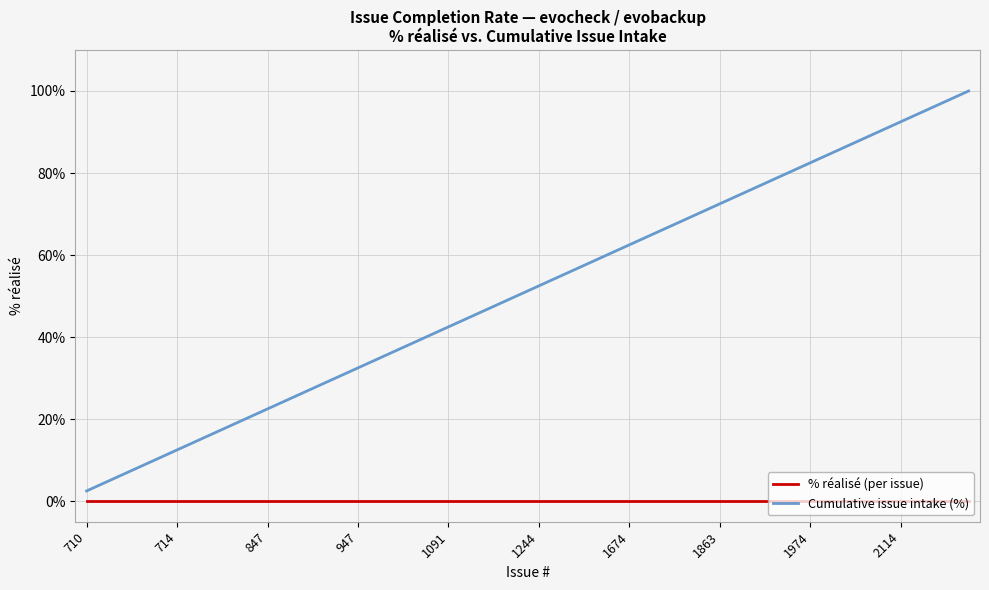

What is the maximum value shown in the chart?

100.0